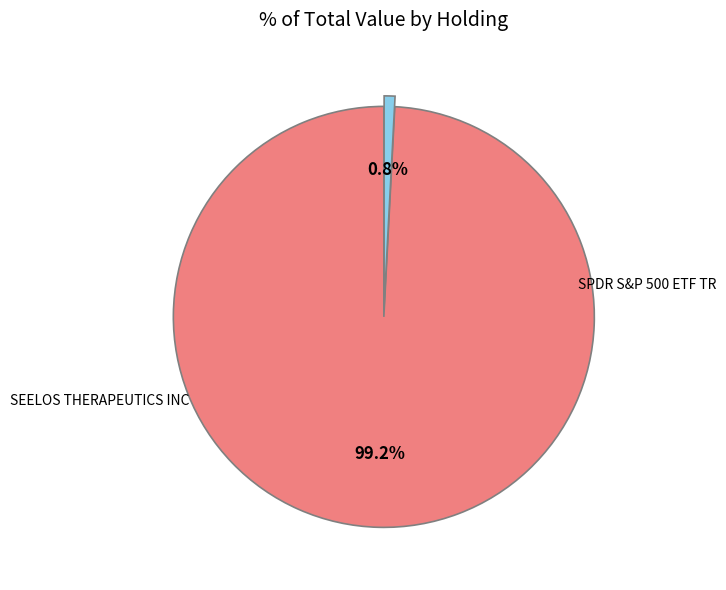

Rank the categories by value from highest to lowest.

SPDR S&P 500 ETF TR, SEELOS THERAPEUTICS INC